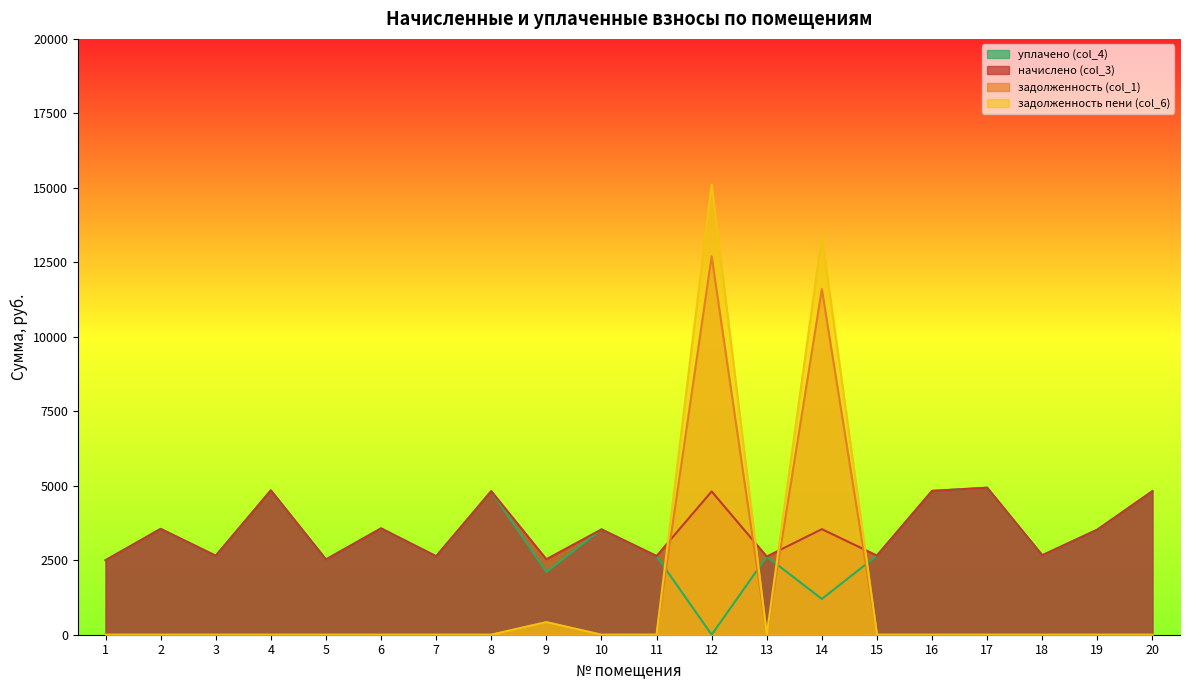

Where does the уплачено (col_4) series first go above 2666?

2